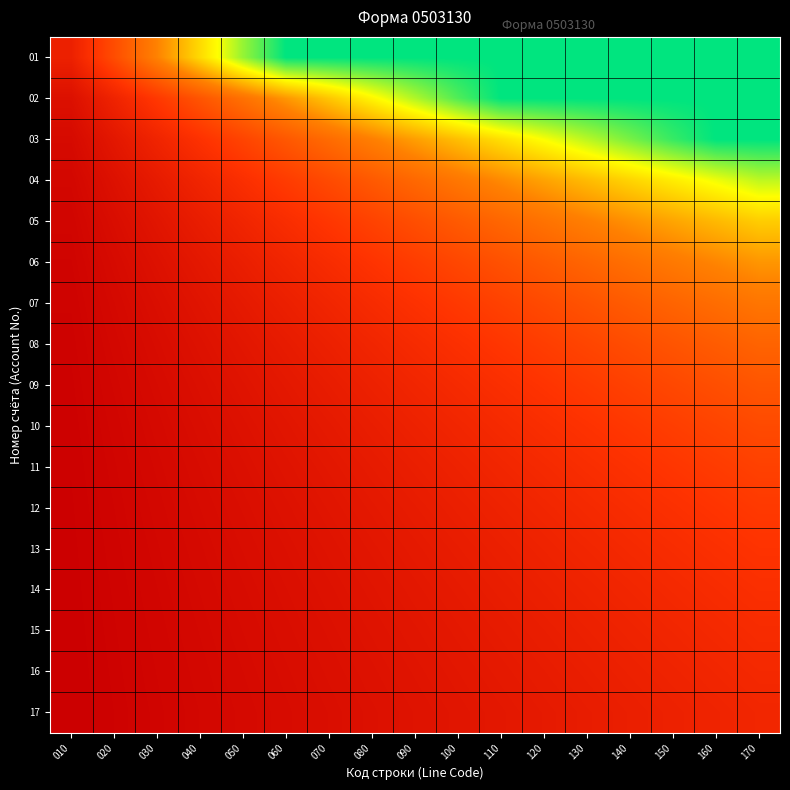

Reading left to right, list all the values displayed in this chart.

01: 010=0.2	020=0.3	030=0.5	040=0.7	050=0.9	060=1.0	070=1.0	080=1.0	090=1.0	100=1.0	110=1.0	120=1.0	130=1.0	140=1.0	150=1.0	160=1.0	170=1.0
02: 010=0.1	020=0.2	030=0.3	040=0.4	050=0.5	060=0.5	070=0.6	080=0.7	090=0.8	100=0.9	110=1.0	120=1.0	130=1.0	140=1.0	150=1.0	160=1.0	170=1.0
03: 010=0.1	020=0.1	030=0.2	040=0.2	050=0.3	060=0.4	070=0.4	080=0.5	090=0.6	100=0.6	110=0.7	120=0.8	130=0.8	140=0.9	150=0.9	160=1.0	170=1.0
04: 010=0.0	020=0.1	030=0.1	040=0.2	050=0.2	060=0.3	070=0.3	080=0.4	090=0.4	100=0.5	110=0.5	120=0.6	130=0.6	140=0.7	150=0.7	160=0.8	170=0.8
05: 010=0.0	020=0.1	030=0.1	040=0.1	050=0.2	060=0.2	070=0.3	080=0.3	090=0.3	100=0.4	110=0.4	120=0.5	130=0.5	140=0.5	150=0.6	160=0.6	170=0.7
06: 010=0.0	020=0.1	030=0.1	040=0.1	050=0.2	060=0.2	070=0.2	080=0.3	090=0.3	100=0.3	110=0.3	120=0.4	130=0.4	140=0.4	150=0.5	160=0.5	170=0.5
07: 010=0.0	020=0.0	030=0.1	040=0.1	050=0.1	060=0.2	070=0.2	080=0.2	090=0.2	100=0.3	110=0.3	120=0.3	130=0.4	140=0.4	150=0.4	160=0.4	170=0.5
08: 010=0.0	020=0.0	030=0.1	040=0.1	050=0.1	060=0.1	070=0.2	080=0.2	090=0.2	100=0.2	110=0.3	120=0.3	130=0.3	140=0.3	150=0.4	160=0.4	170=0.4
09: 010=0.0	020=0.0	030=0.1	040=0.1	050=0.1	060=0.1	070=0.1	080=0.2	090=0.2	100=0.2	110=0.2	120=0.3	130=0.3	140=0.3	150=0.3	160=0.3	170=0.4
10: 010=0.0	020=0.0	030=0.0	040=0.1	050=0.1	060=0.1	070=0.1	080=0.1	090=0.2	100=0.2	110=0.2	120=0.2	130=0.2	140=0.3	150=0.3	160=0.3	170=0.3
11: 010=0.0	020=0.0	030=0.0	040=0.1	050=0.1	060=0.1	070=0.1	080=0.1	090=0.2	100=0.2	110=0.2	120=0.2	130=0.2	140=0.2	150=0.3	160=0.3	170=0.3
12: 010=0.0	020=0.0	030=0.0	040=0.1	050=0.1	060=0.1	070=0.1	080=0.1	090=0.1	100=0.2	110=0.2	120=0.2	130=0.2	140=0.2	150=0.2	160=0.3	170=0.3
13: 010=0.0	020=0.0	030=0.0	040=0.0	050=0.1	060=0.1	070=0.1	080=0.1	090=0.1	100=0.1	110=0.2	120=0.2	130=0.2	140=0.2	150=0.2	160=0.2	170=0.2
14: 010=0.0	020=0.0	030=0.0	040=0.0	050=0.1	060=0.1	070=0.1	080=0.1	090=0.1	100=0.1	110=0.1	120=0.2	130=0.2	140=0.2	150=0.2	160=0.2	170=0.2
15: 010=0.0	020=0.0	030=0.0	040=0.0	050=0.1	060=0.1	070=0.1	080=0.1	090=0.1	100=0.1	110=0.1	120=0.1	130=0.2	140=0.2	150=0.2	160=0.2	170=0.2
16: 010=0.0	020=0.0	030=0.0	040=0.0	050=0.1	060=0.1	070=0.1	080=0.1	090=0.1	100=0.1	110=0.1	120=0.1	130=0.2	140=0.2	150=0.2	160=0.2	170=0.2
17: 010=0.0	020=0.0	030=0.0	040=0.0	050=0.0	060=0.1	070=0.1	080=0.1	090=0.1	100=0.1	110=0.1	120=0.1	130=0.1	140=0.2	150=0.2	160=0.2	170=0.2